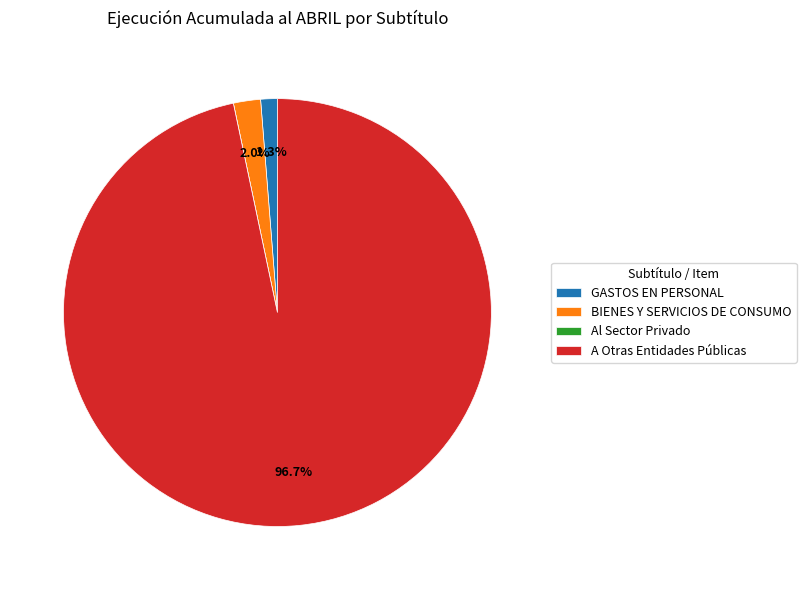

The BIENES Y SERVICIOS DE CONSUMO slice represents 2% of the pie. True or false?

True